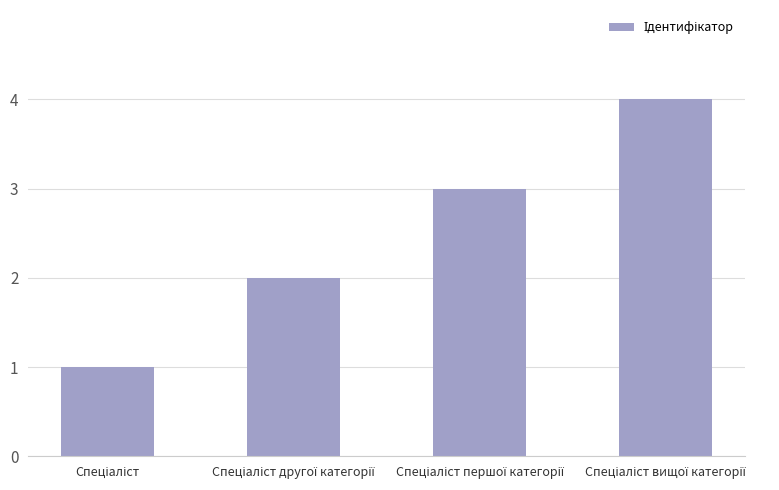

What is the smallest value displayed?

1